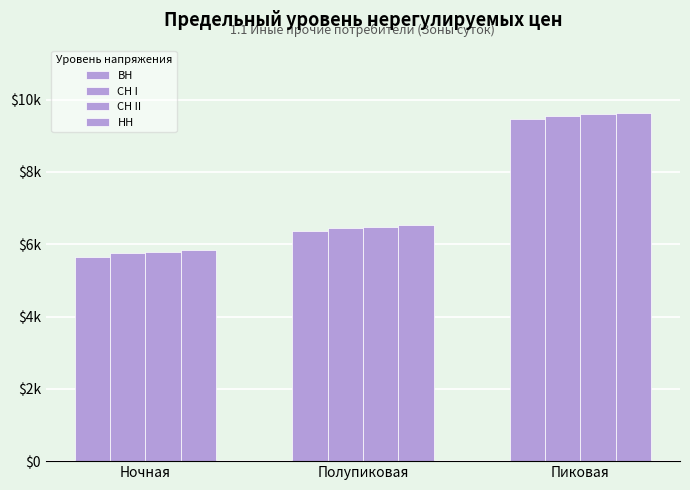

Does the chart contain stacked bars?

No